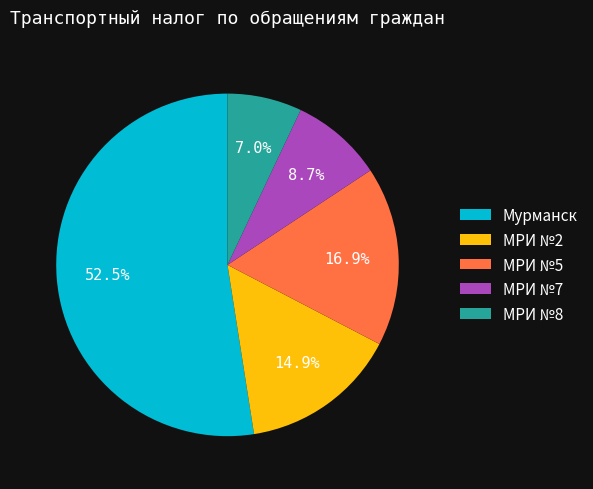

Rank the categories by value from lowest to highest.

МРИ №8, МРИ №7, МРИ №2, МРИ №5, Мурманск